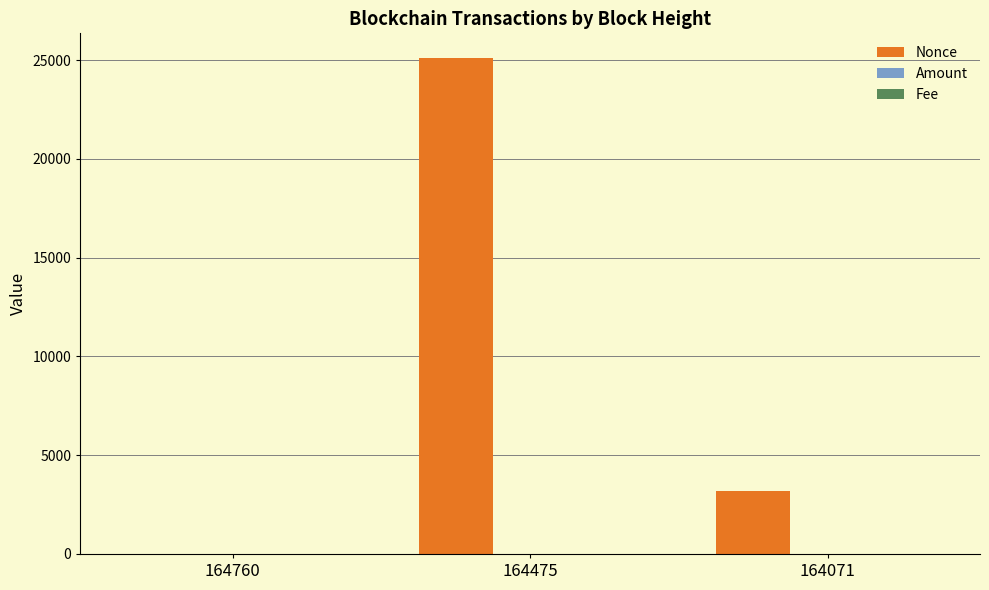

At which category is the sum across all series the highest?

164475